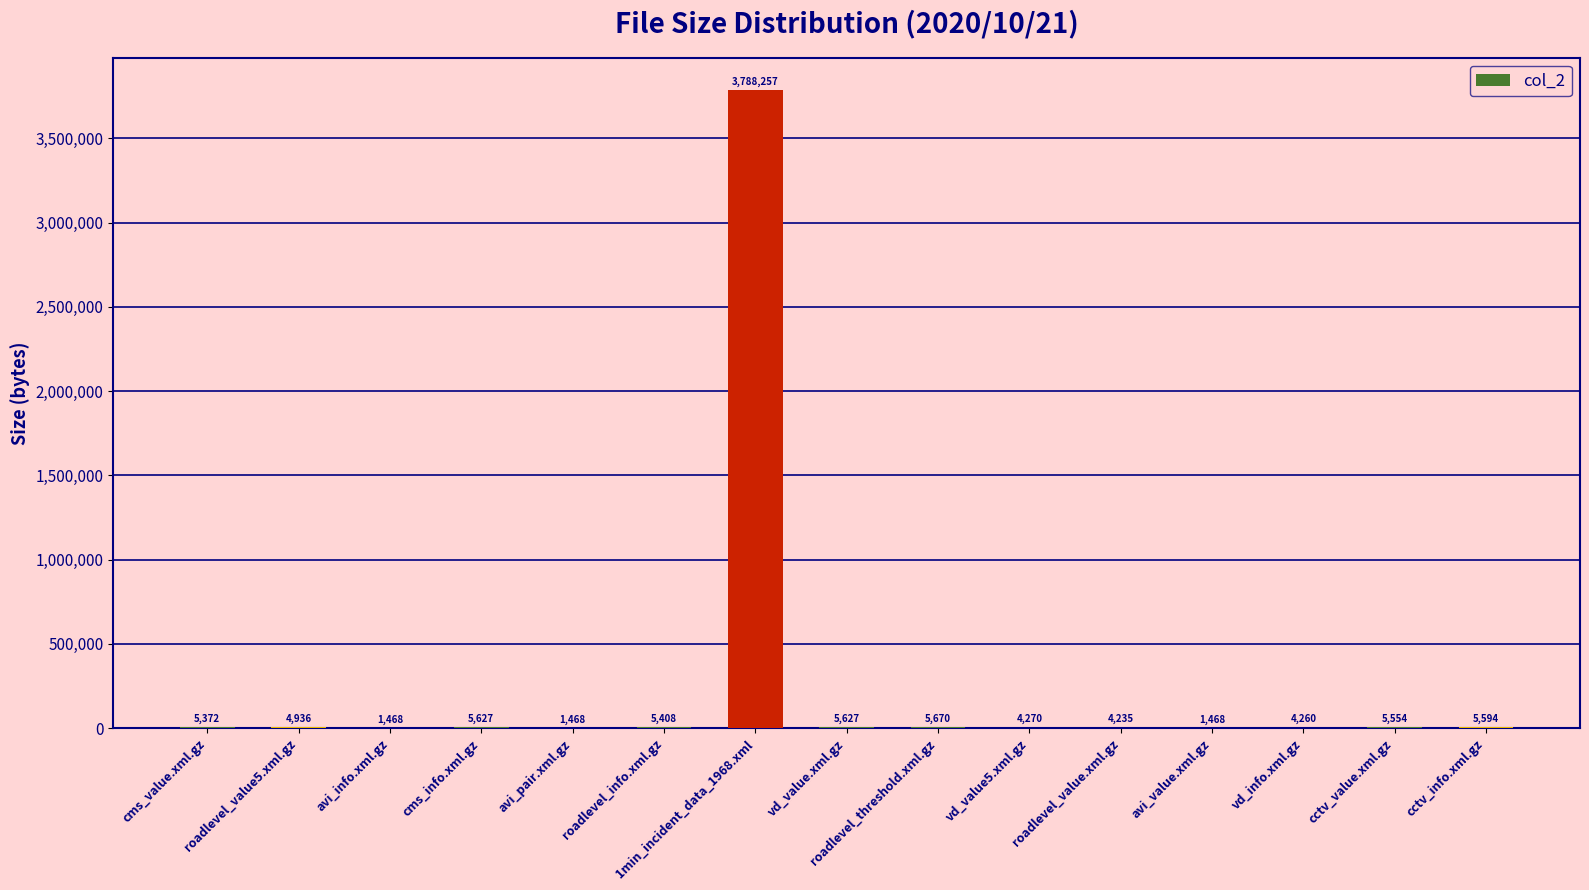

Reading left to right, transcribe all the data shown in this chart.

5372	4936	1468	5627	1468	5408	3788257	5627	5670	4270	4235	1468	4260	5554	5594